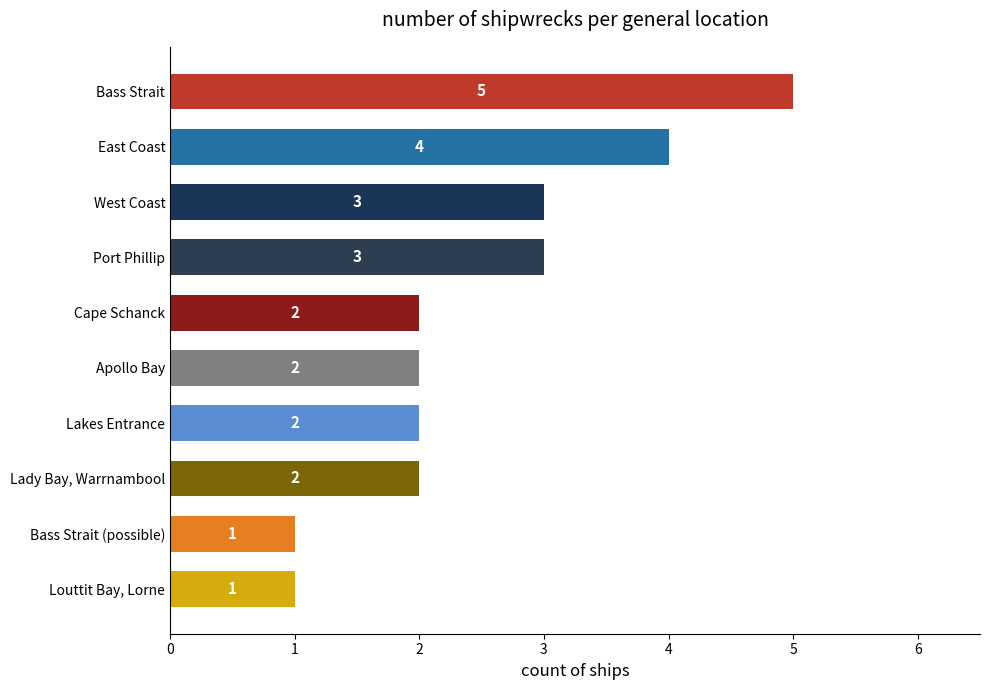

Does the chart contain stacked bars?

No